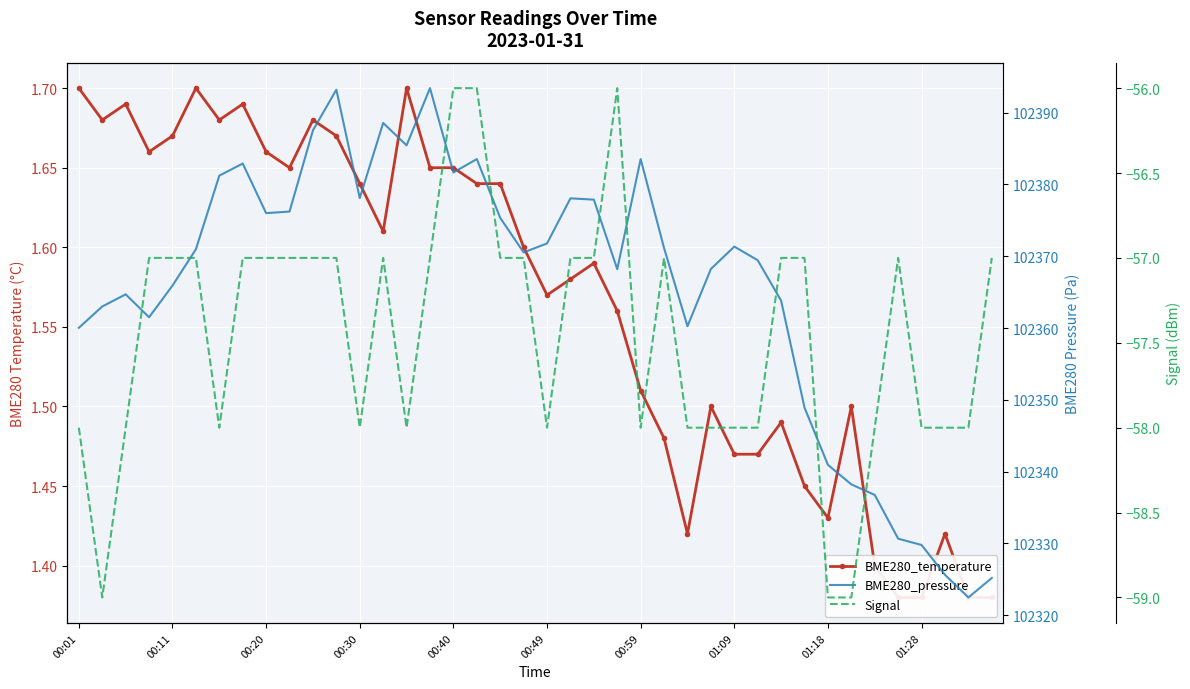

True or false: BME280_temperature and Signal intersect in this chart.

False